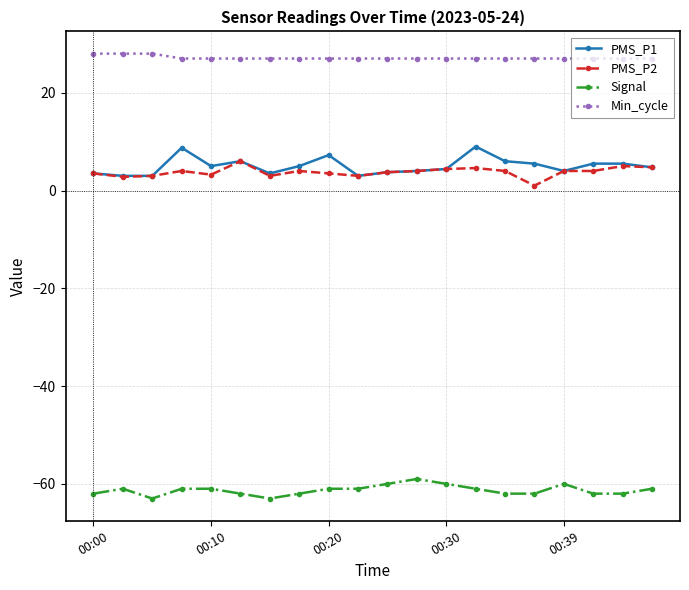

Which series has the largest range (max minus min)?

PMS_P1